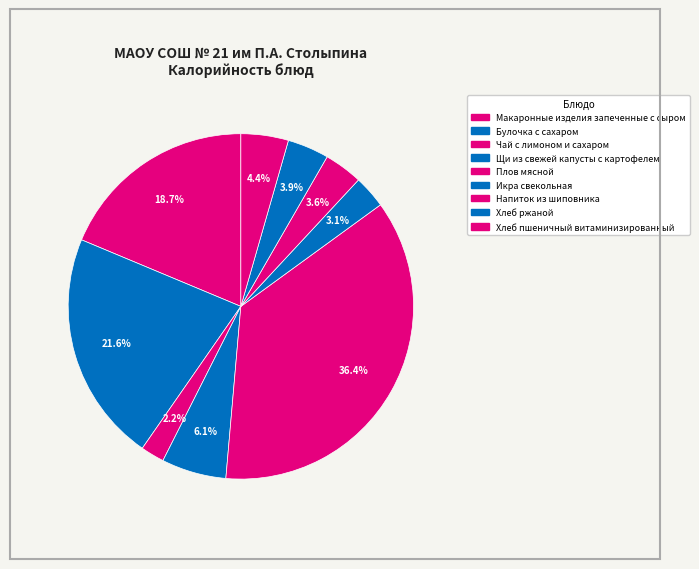

How many segments does this pie chart have?

9